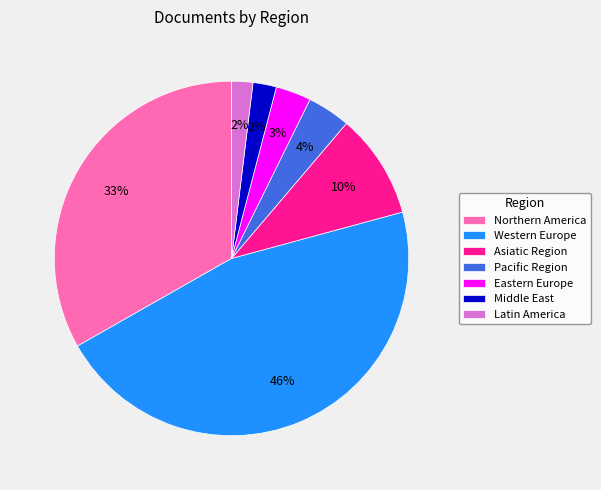

To the nearest percent, what percentage of the pie is Western Europe?

46%